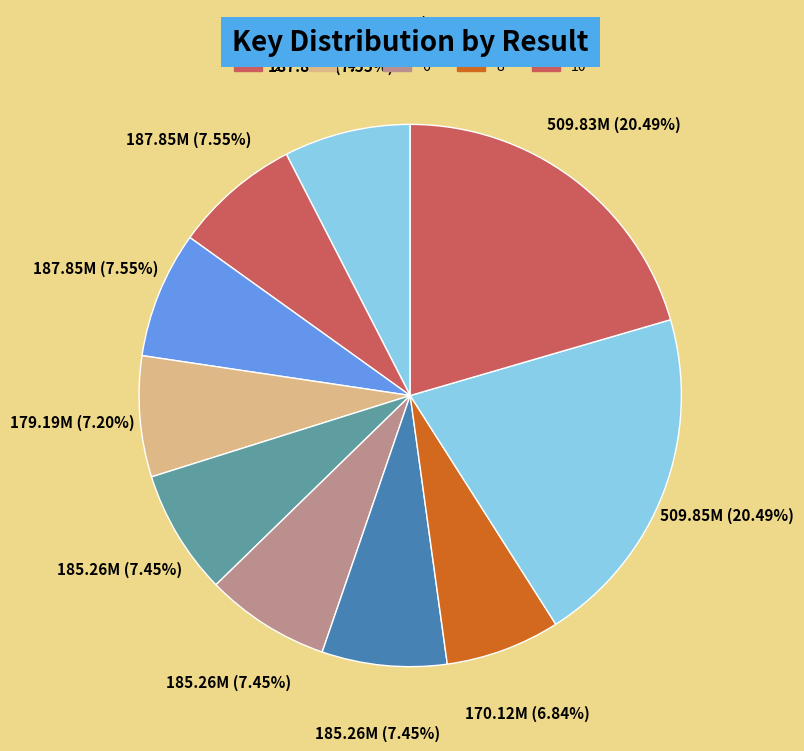

What is the change in value from 1 to 8?

-17727782